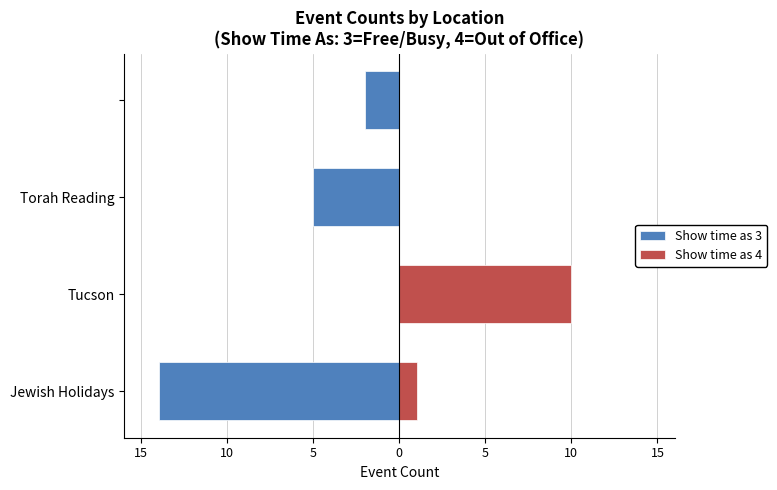

List the series in order of their peak value, highest first.

Show time as 4, Show time as 3